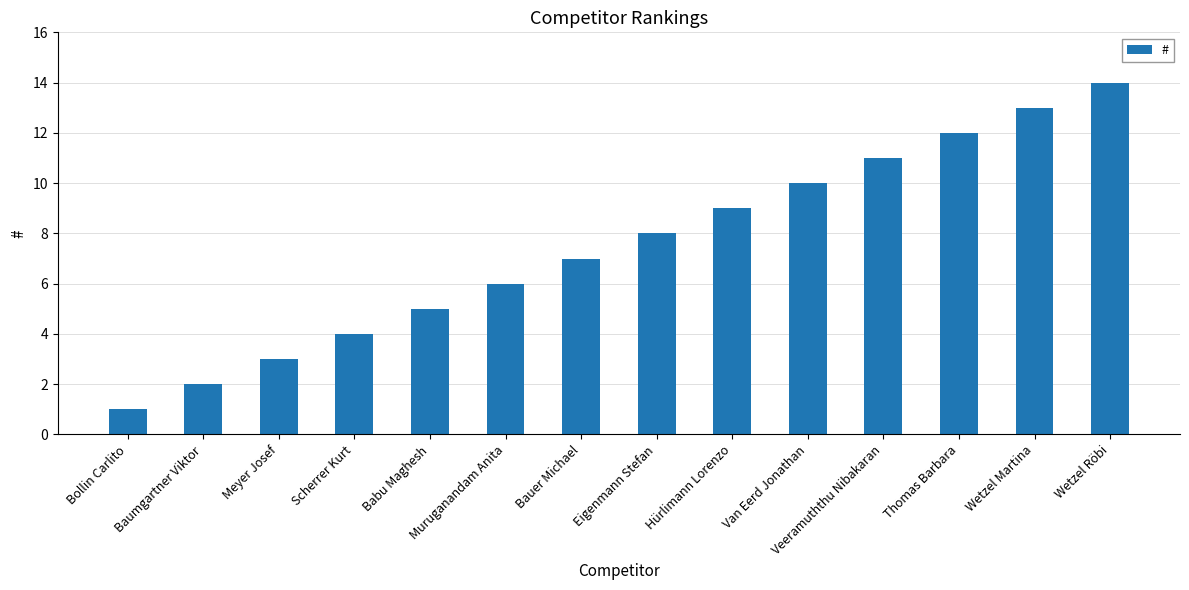

Reading left to right, what are all the values shown in this chart?

1	2	3	4	5	6	7	8	9	10	11	12	13	14